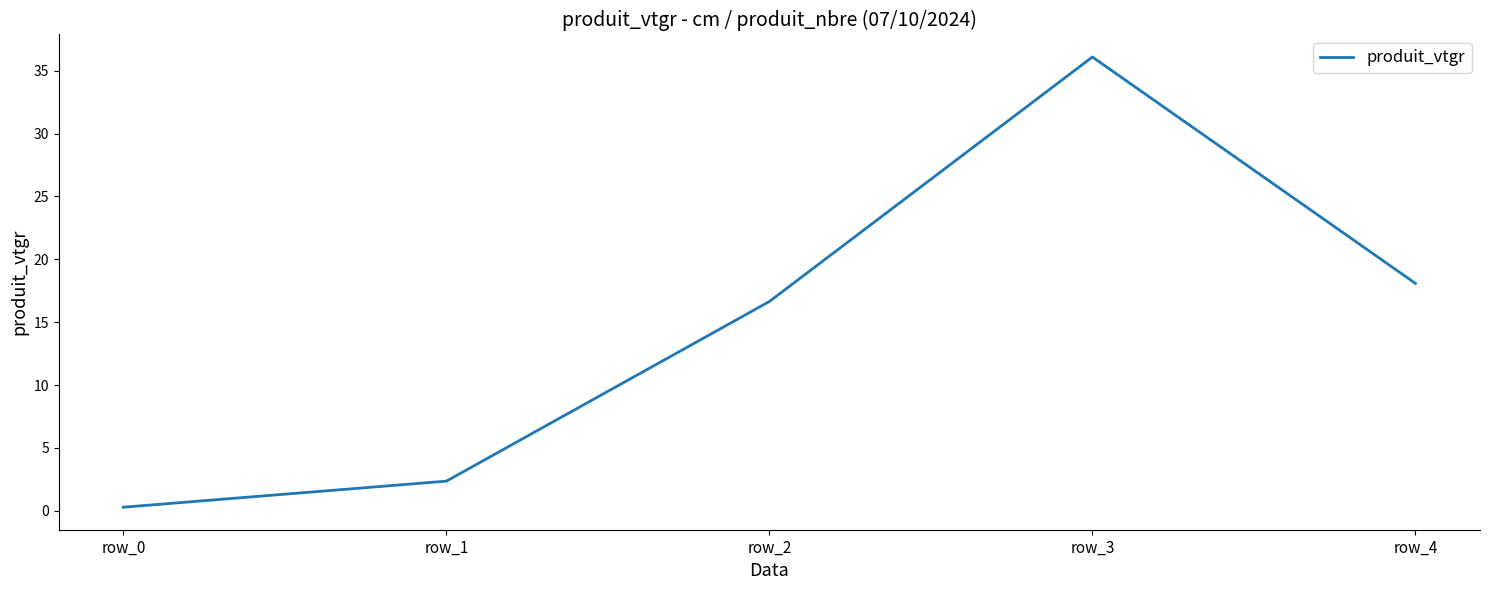

Reading right to left, list all the values displayed in this chart.

18.1	36.1	16.6	2.4	0.3